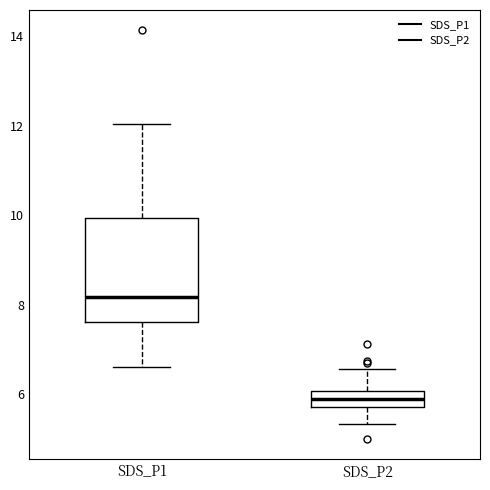

Which box has the highest median line?

SDS_P1